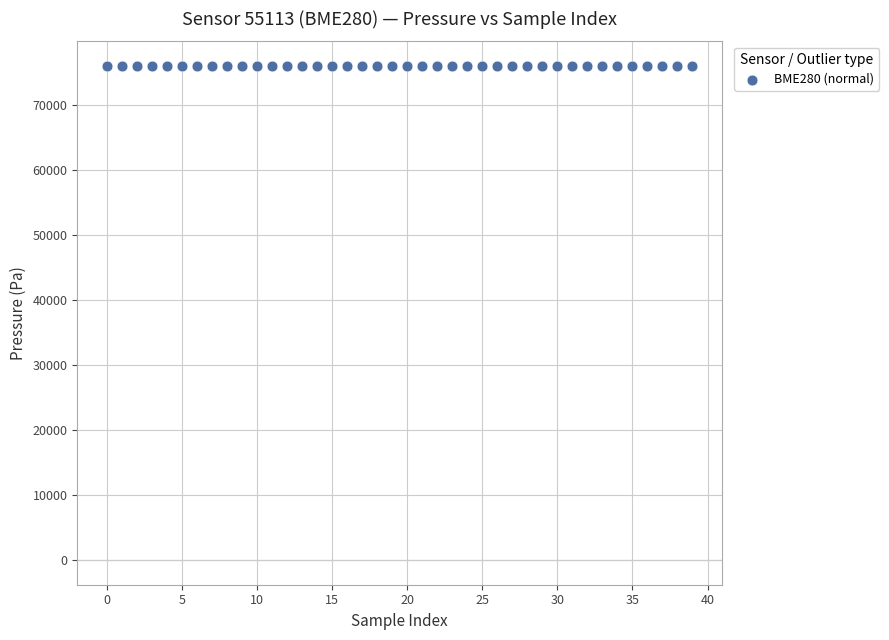

What is the range of Y values (max minus min)?

62.6